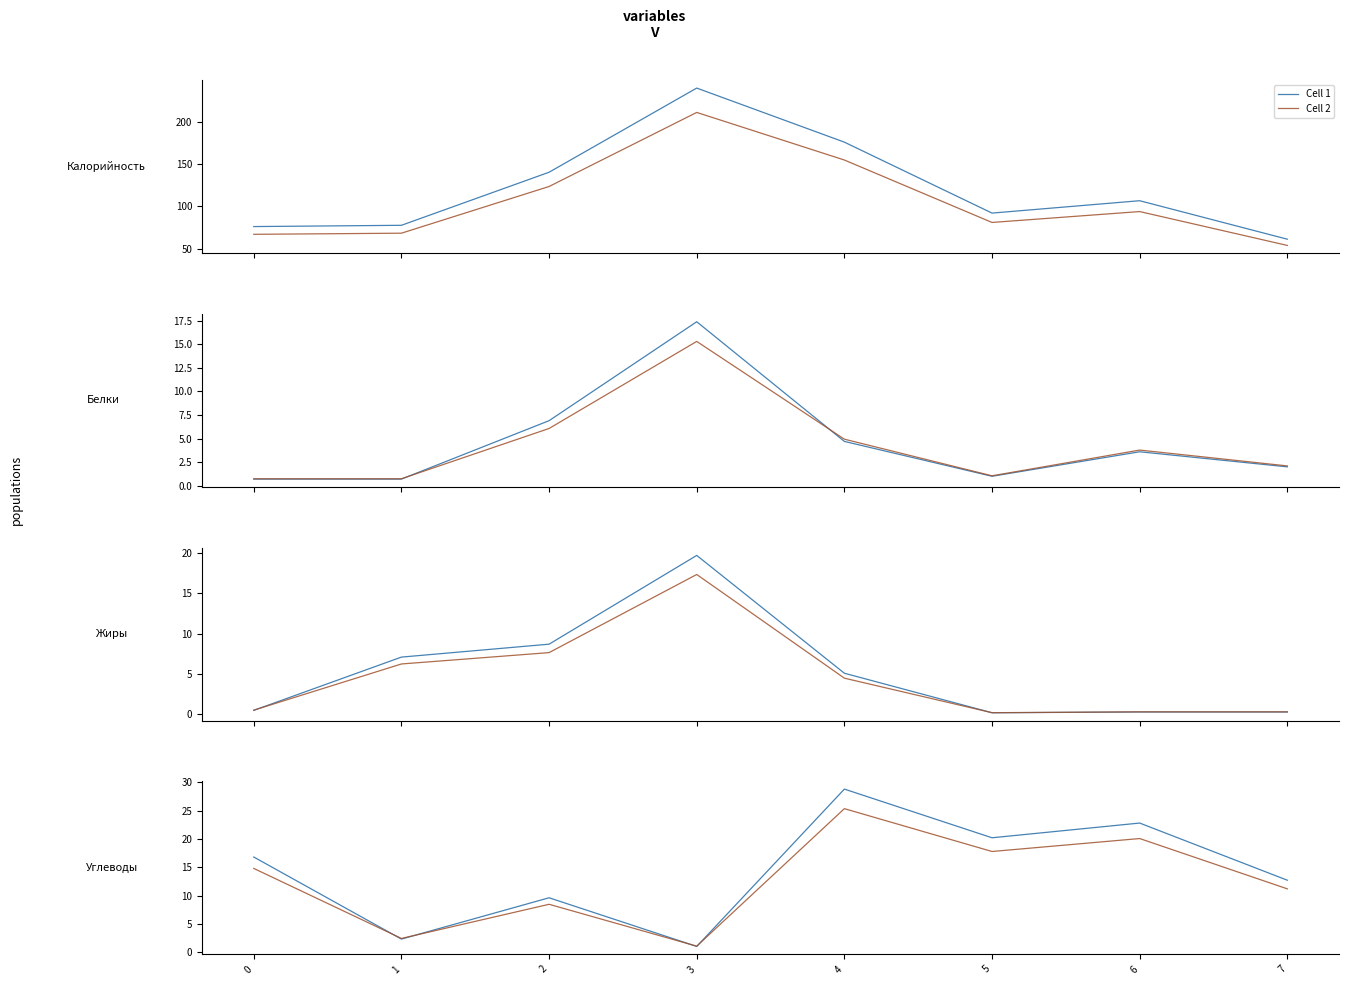

Which series has the largest total across all categories?

Cell 1